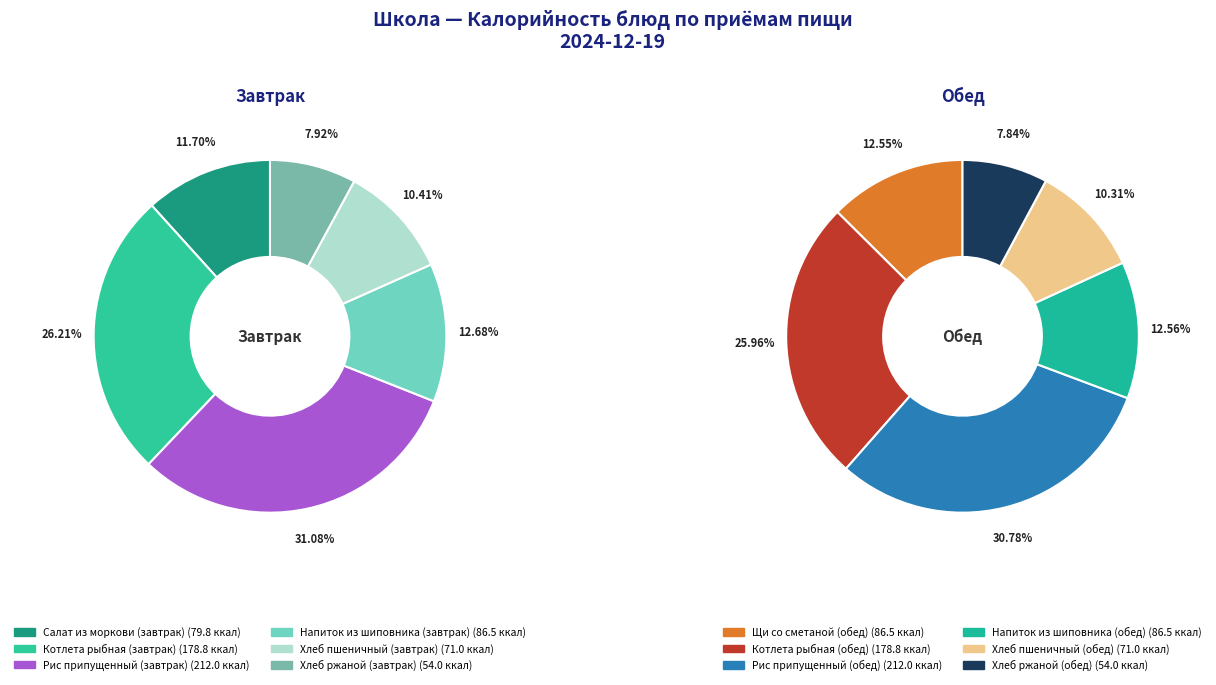

Which slice is the smallest?

Хлеб ржаной (завтрак)